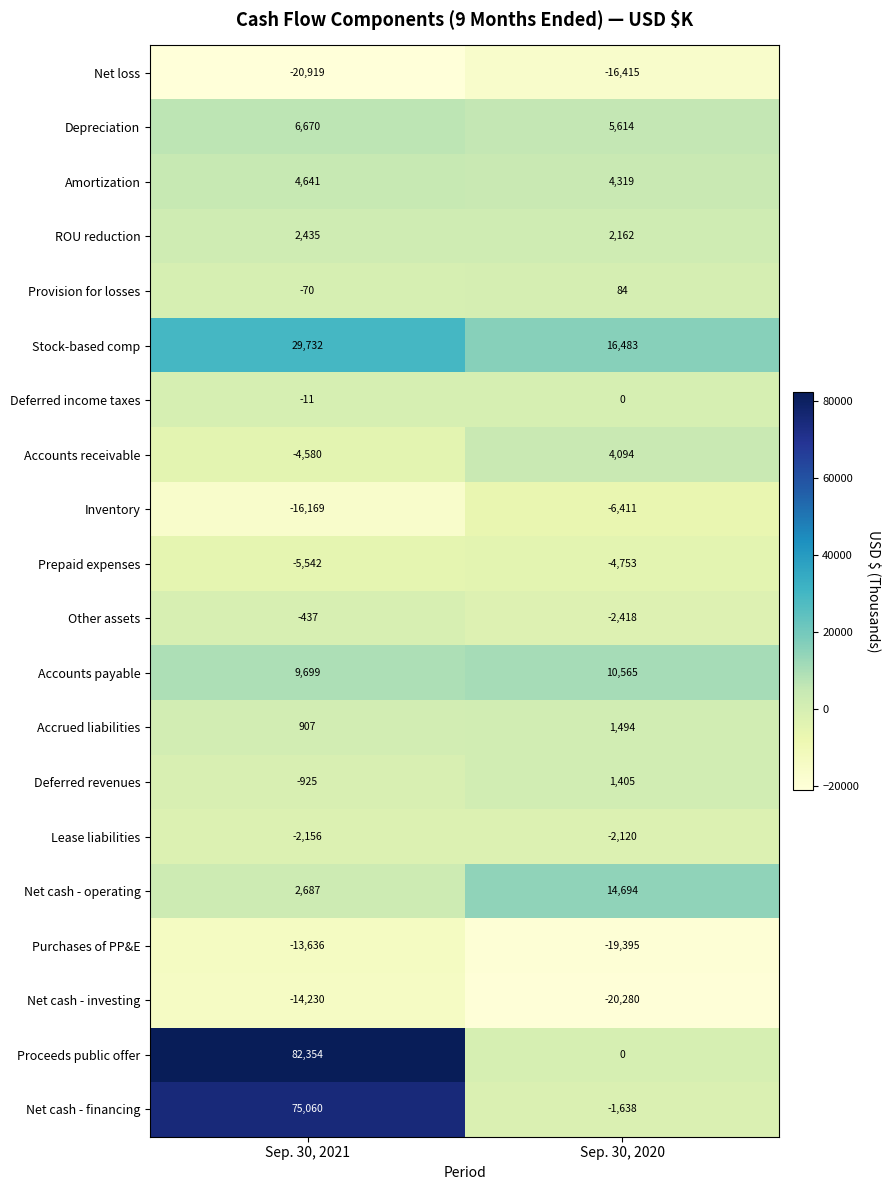

What is the difference between the Stock-based comp values at Sep. 30, 2021 and Sep. 30, 2020?

13249